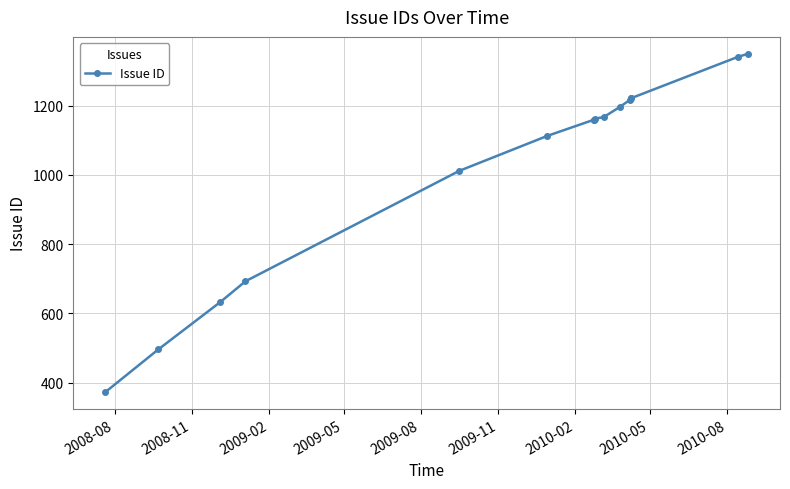

How many categories are shown in the chart?

16